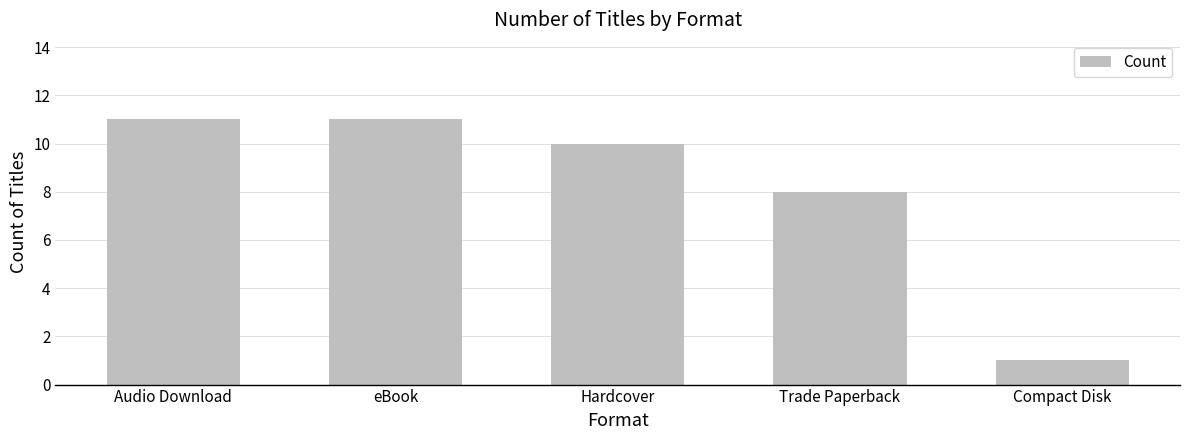

Reading right to left, what are all the values shown in this chart?

Compact Disk=1	Trade Paperback=8	Hardcover=10	eBook=11	Audio Download=11